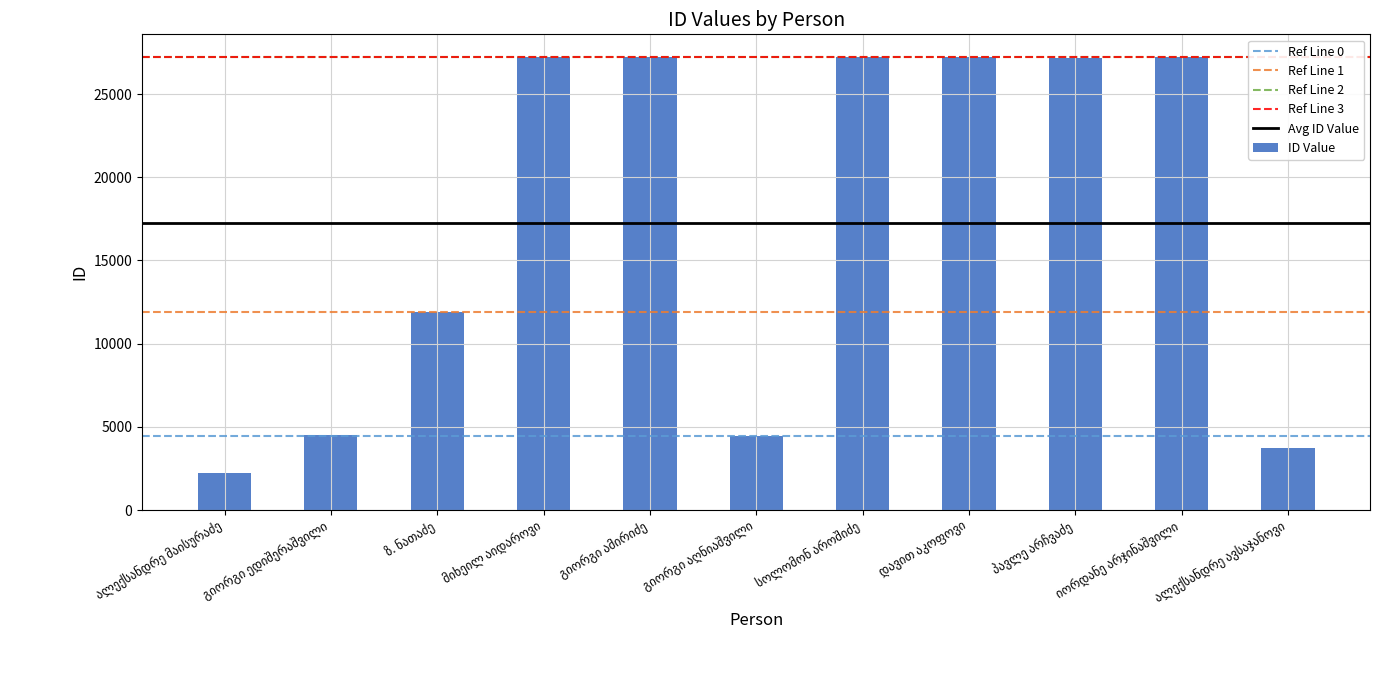

What is the value of the 10th bar from the left?

27226